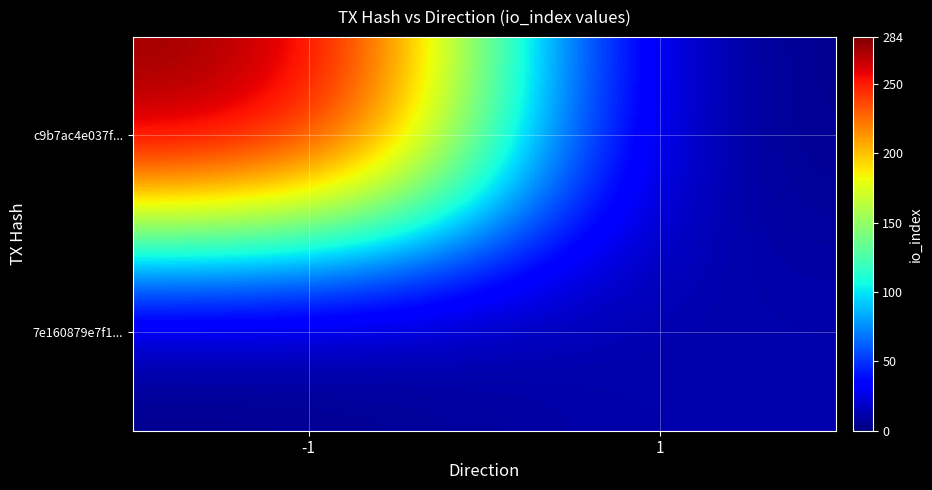

Reading left to right, list all the values displayed in this chart.

c9b7ac4e037f...: -1=284	1=0
7e160879e7f1...: -1=0	1=12